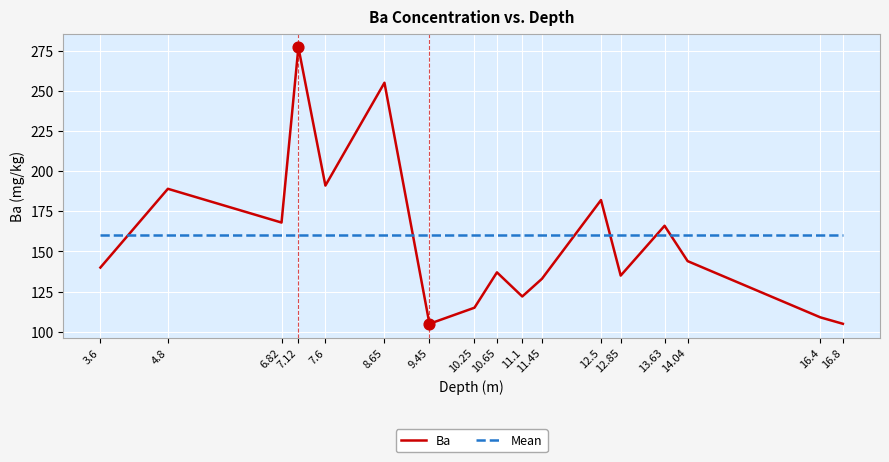

What is the total value across all series at 6.82?

328.5